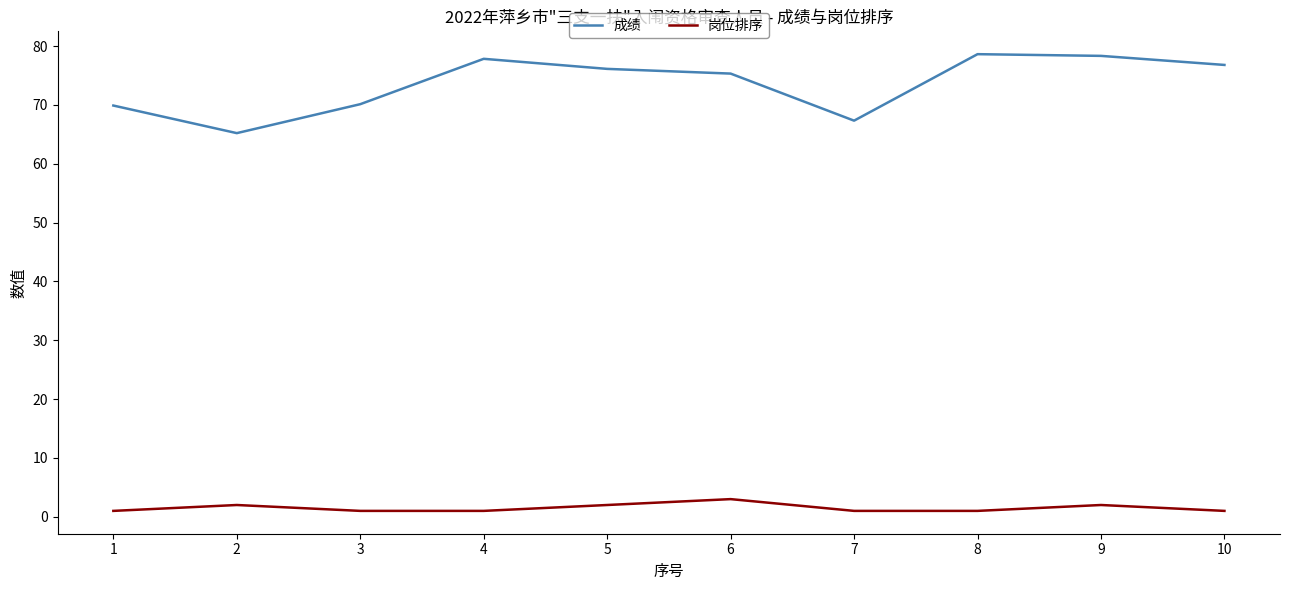

The 成绩 series shows 31.7 at 5. True or false?

False